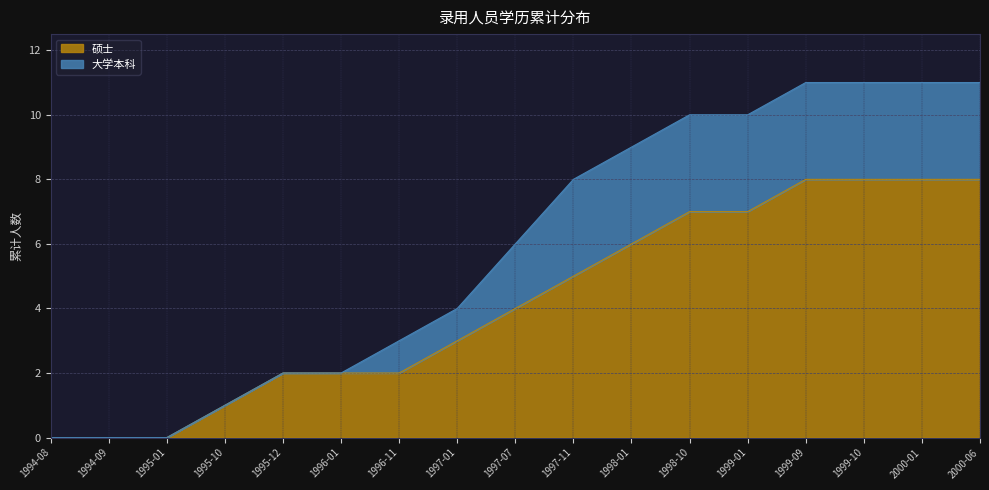

What is the maximum value shown in the chart?

8